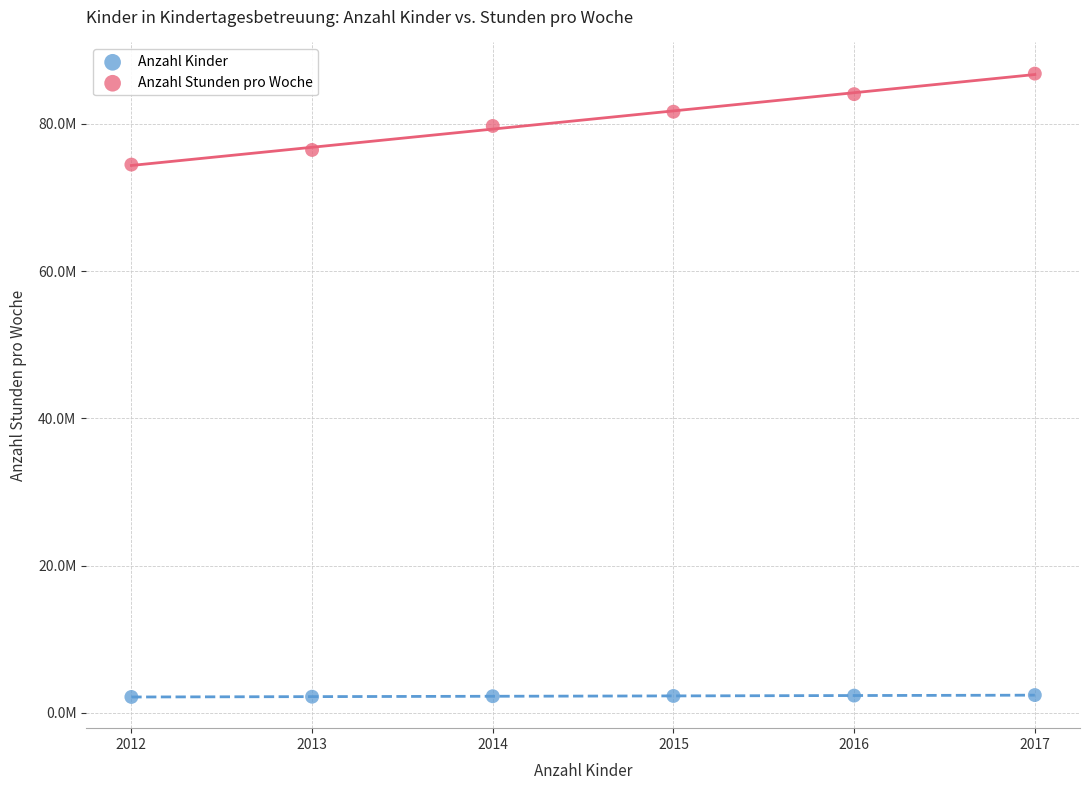

Which series reaches the minimum Y coordinate?

Anzahl Kinder